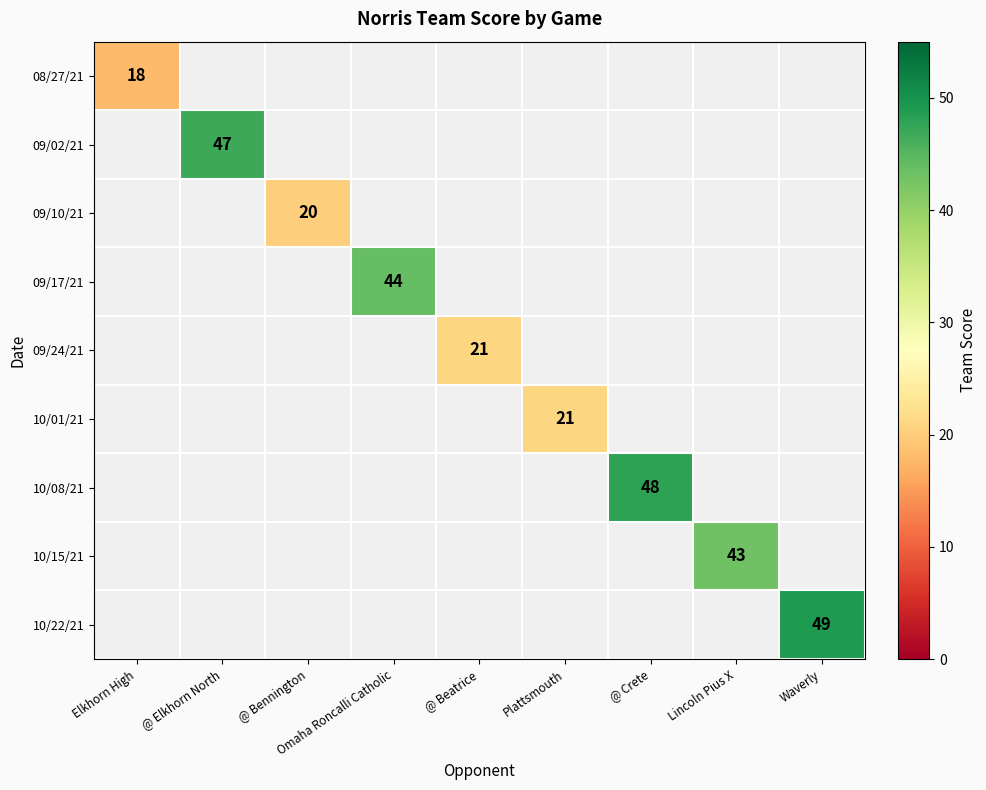

The 10/01/21 series shows 21 at Plattsmouth. True or false?

True